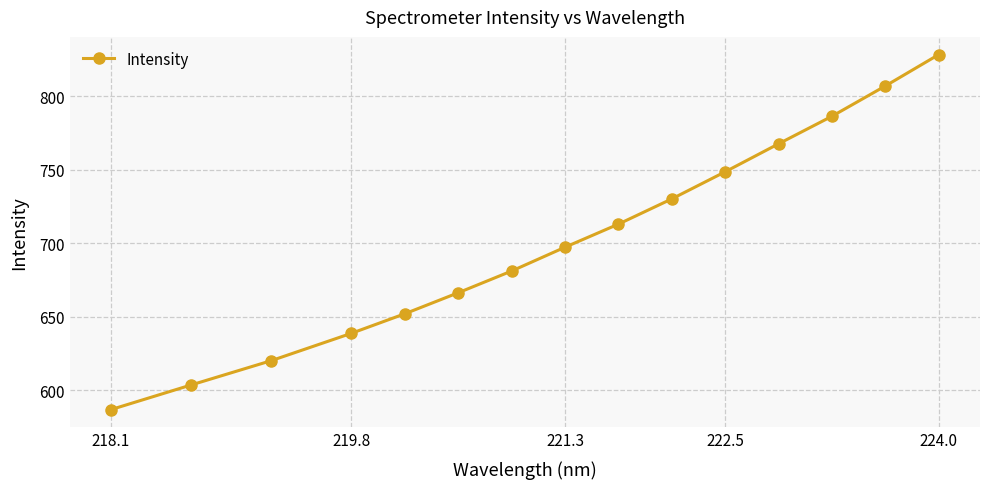

What is the greatest value displayed?

828.3